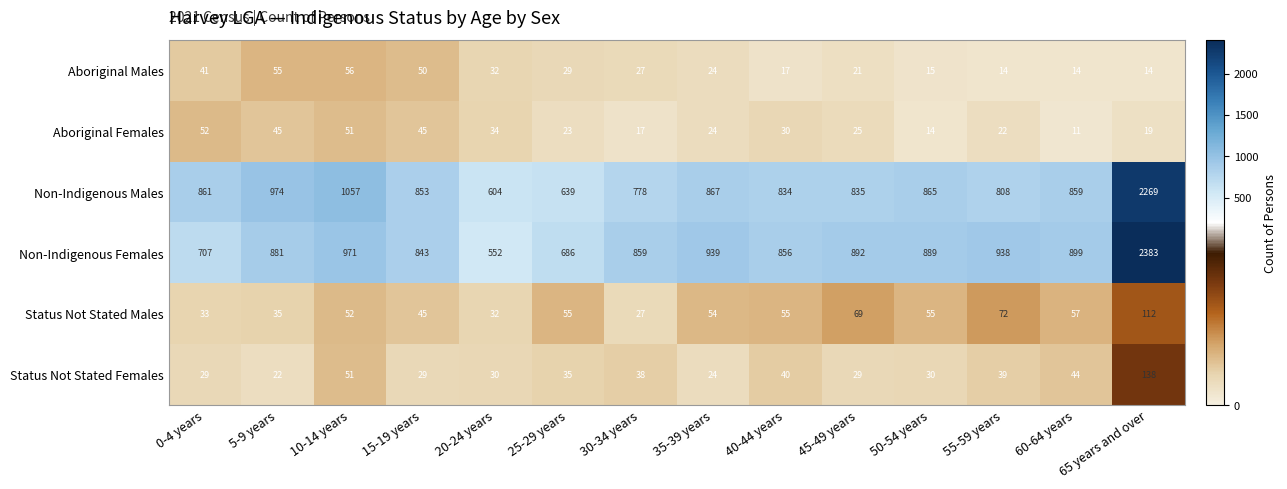

What is the spread (max minus min) of values at 60-64 years?

888